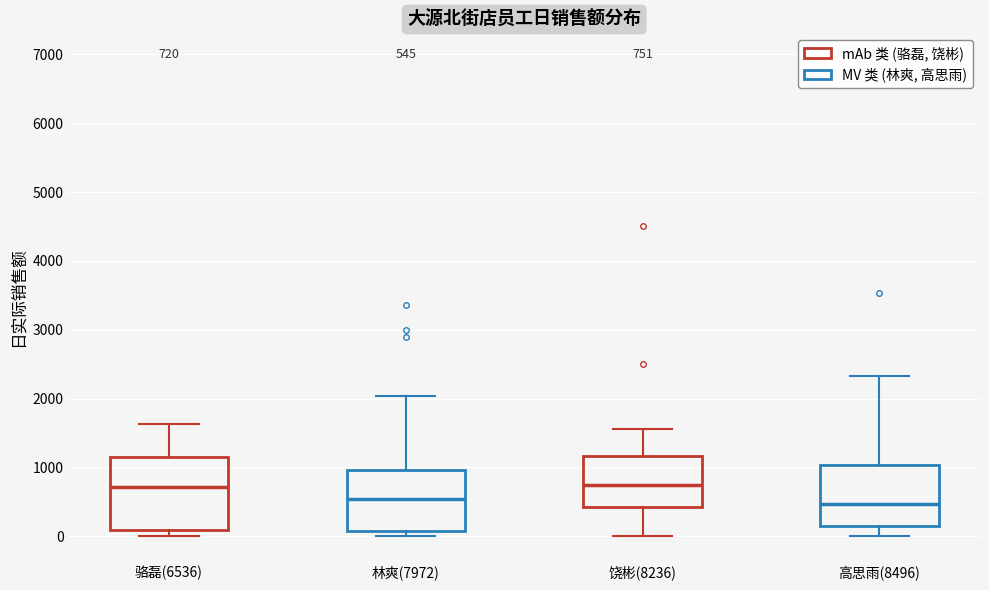

Comparing the boxes themselves (not the whiskers), which one is the tallest?

骆磊(6536)